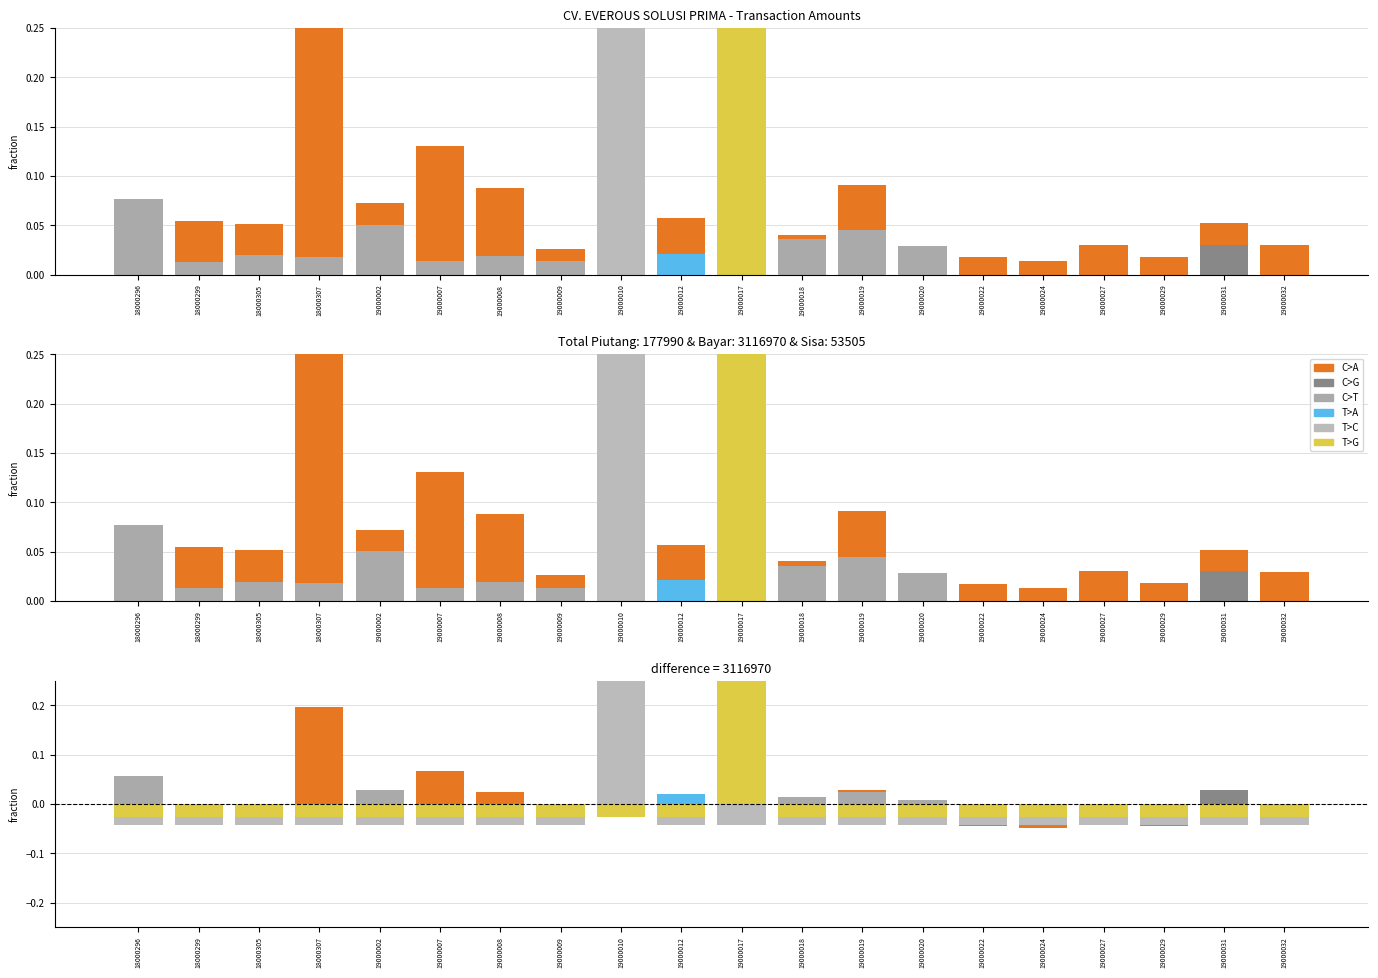

Rank the categories by T>C value from lowest to highest.

18000296, 18000299, 18000305, 18000307, 19000002, 19000007, 19000008, 19000009, 19000012, 19000017, 19000018, 19000019, 19000020, 19000022, 19000024, 19000027, 19000029, 19000031, 19000032, 19000010